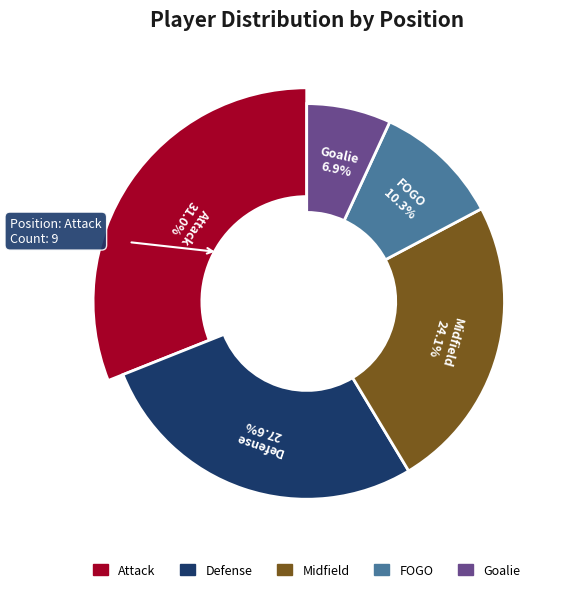

Is Goalie the majority of the pie?

No